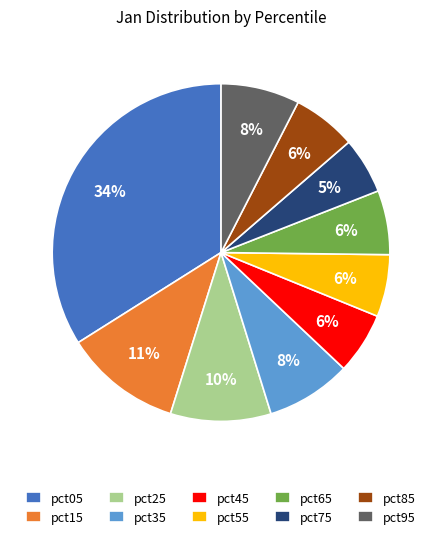

Is it true that pct05 is 24% of the pie?

False